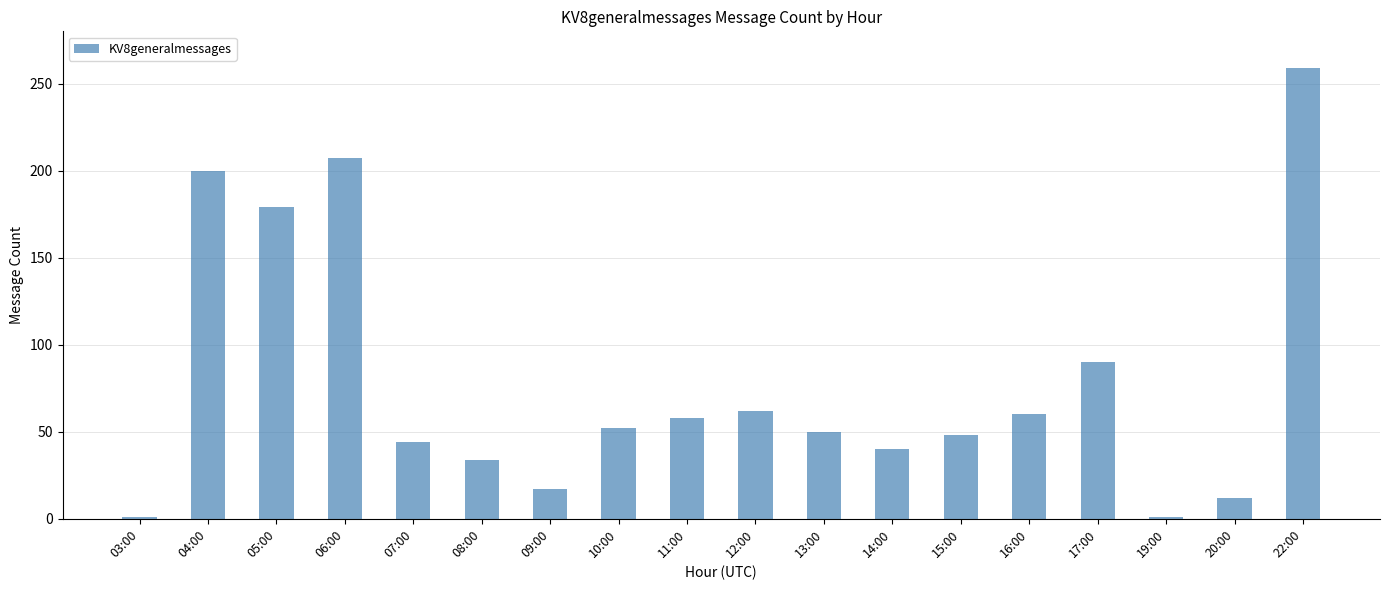

At which label is the value closest to 130?

17:00